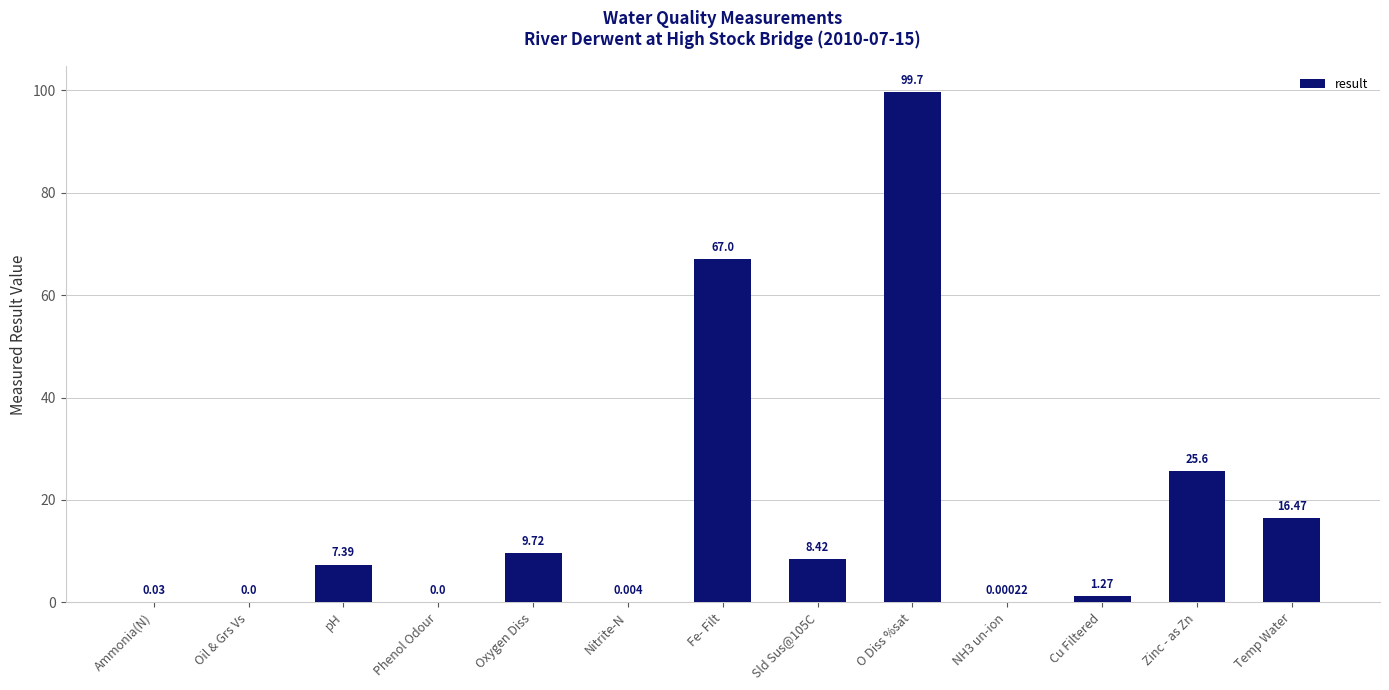

How many positive values are there?

11